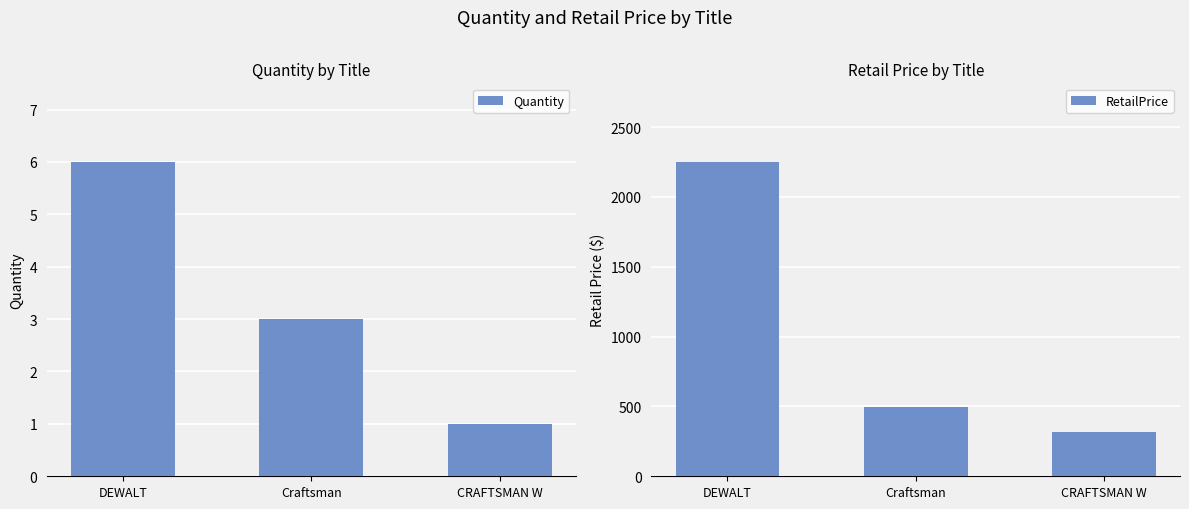

Rank the series at DEWALT from highest to lowest value.

RetailPrice, Quantity